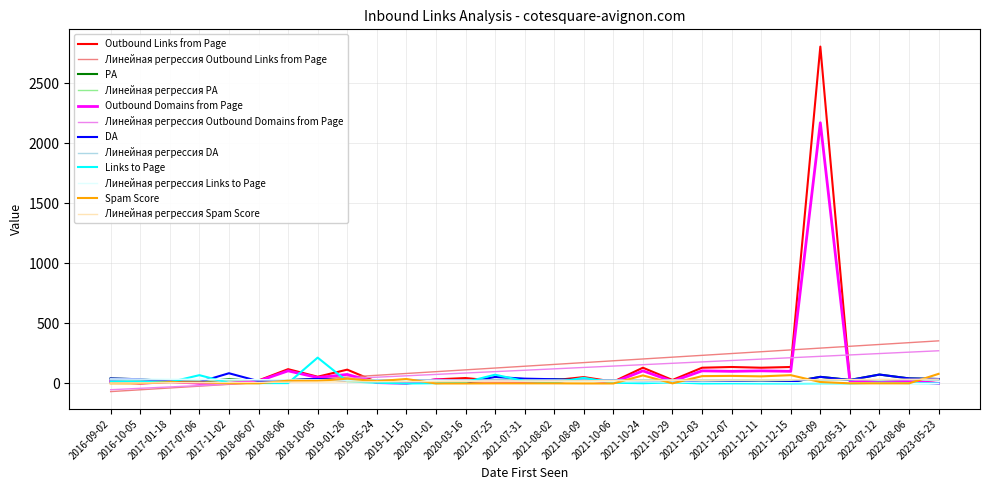

Does the chart display data point markers on the line(s)?

No